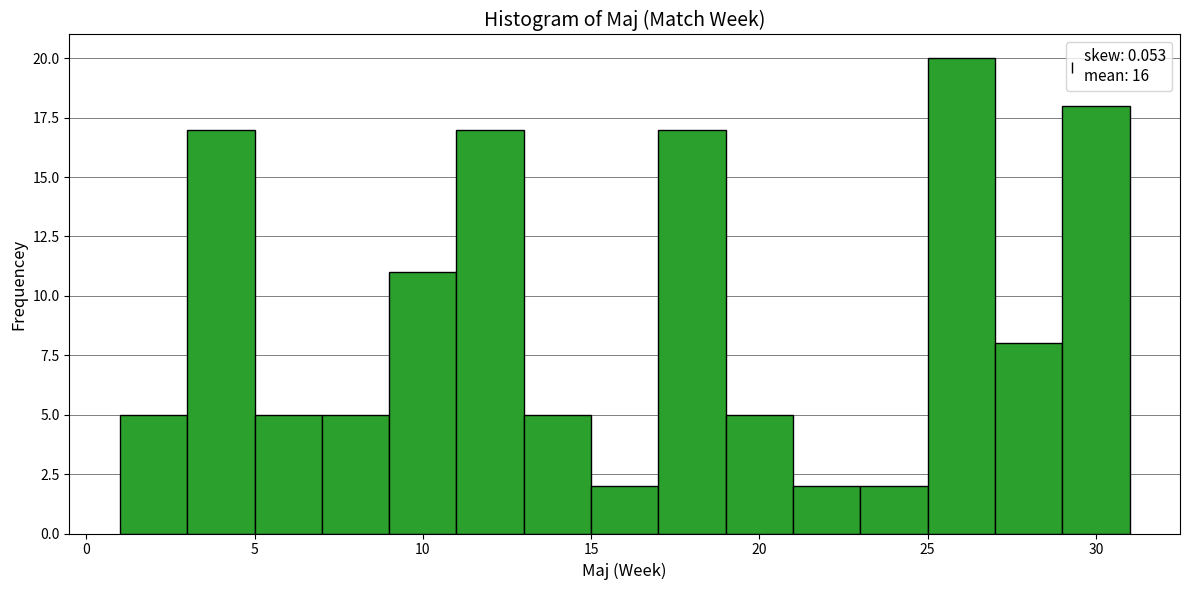

How tall is the bar that spans 21 to 23 on the x-axis? The values are not printed on the chart, so give them approximately, as read against the axis.

2